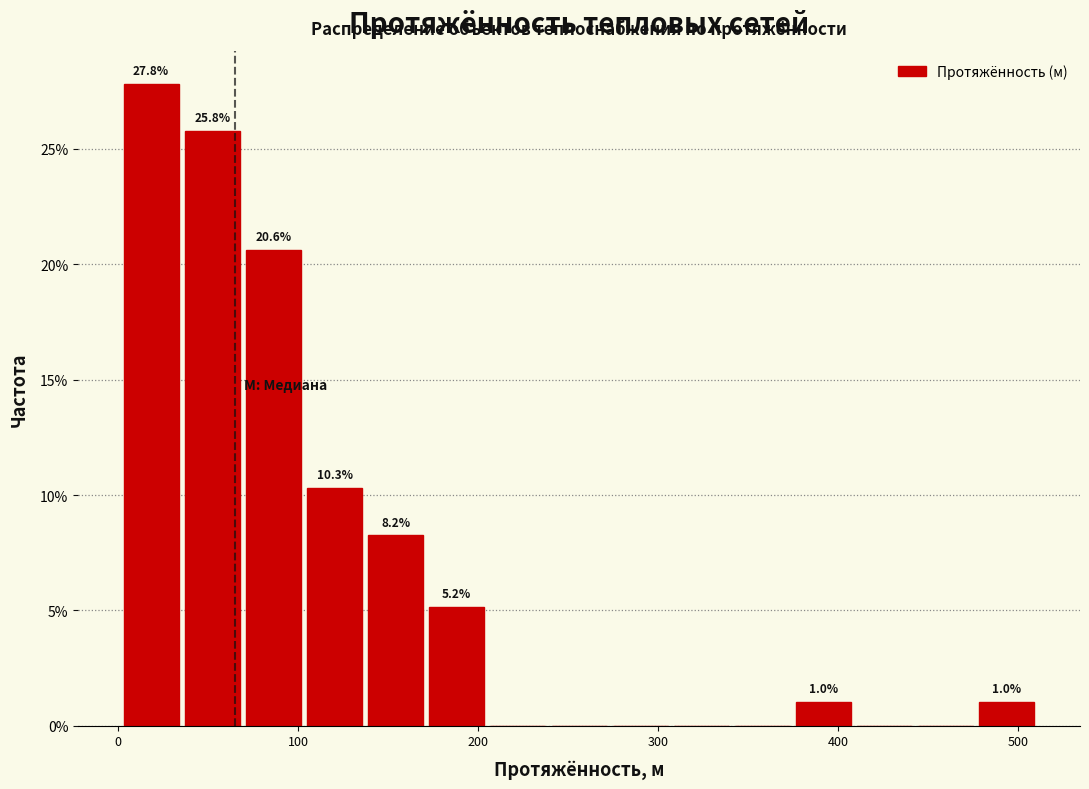

Around what value on the x-axis is the tallest bar? Give the approximate position of its centre, as read against the axis.

20